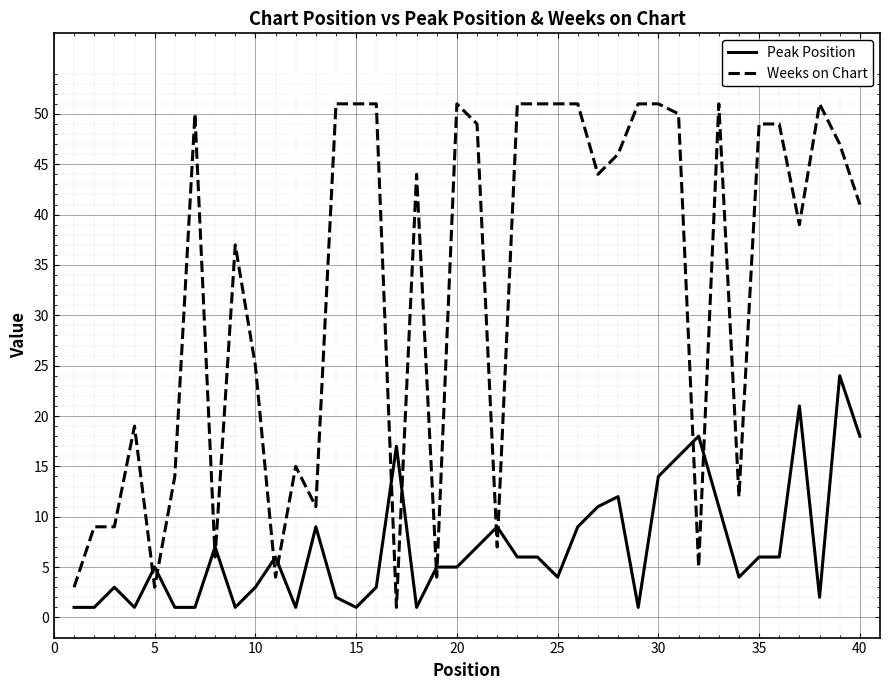

List the series in order of their peak value, highest first.

Weeks on Chart, Peak Position